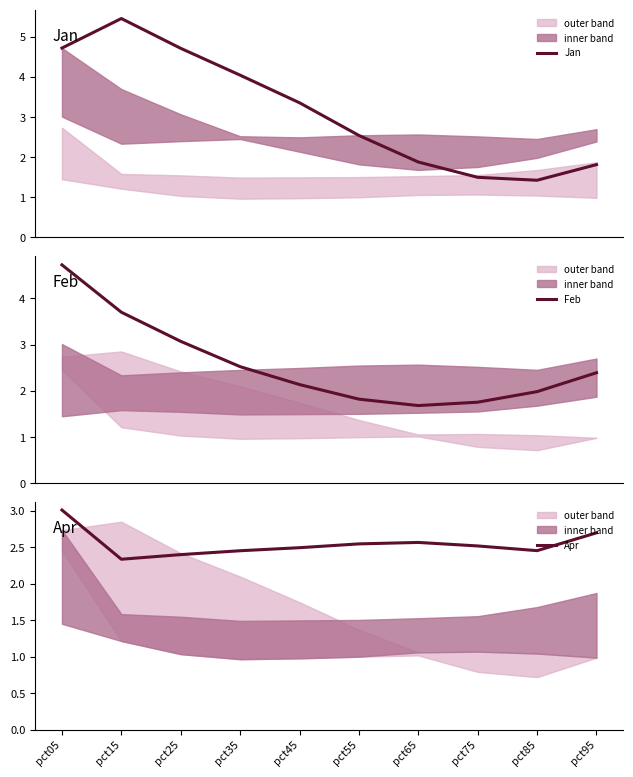

What is the approximate value of Feb at pct65?

1.7